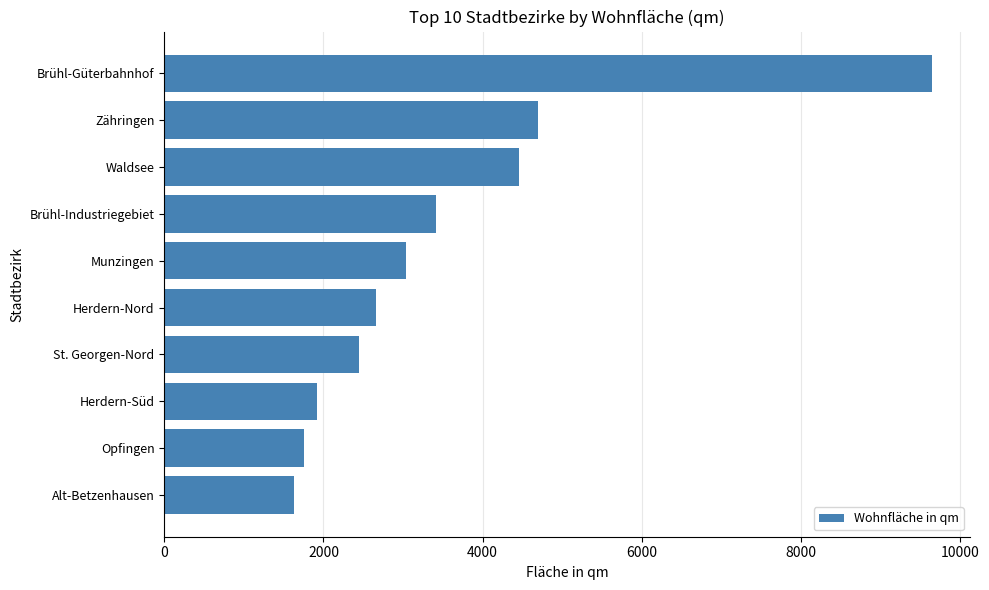

List the labels in order of value, smallest first.

Alt-Betzenhausen, Opfingen, Herdern-Süd, St. Georgen-Nord, Herdern-Nord, Munzingen, Brühl-Industriegebiet, Waldsee, Zähringen, Brühl-Güterbahnhof